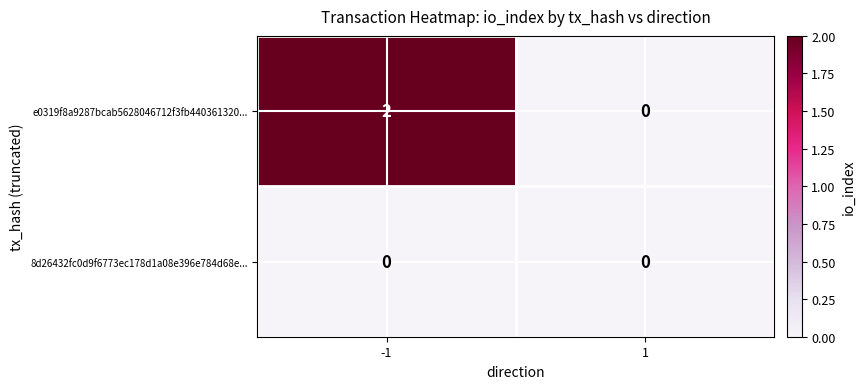

Which series has the widest spread of values?

e0319f8a9287bcab5628046712f3fb440361320...